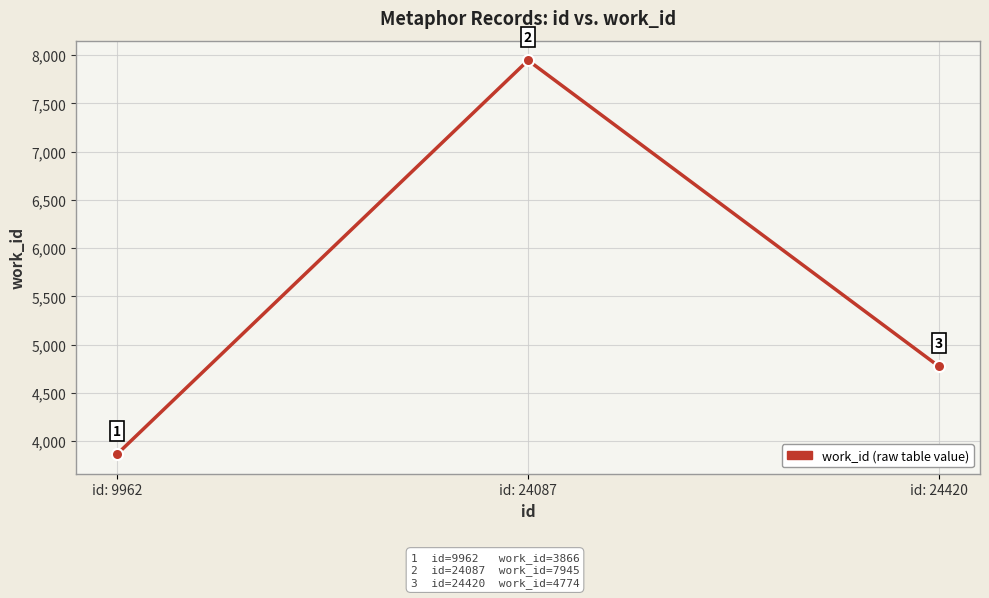

Which category has the lowest value across all series?

id: 9962